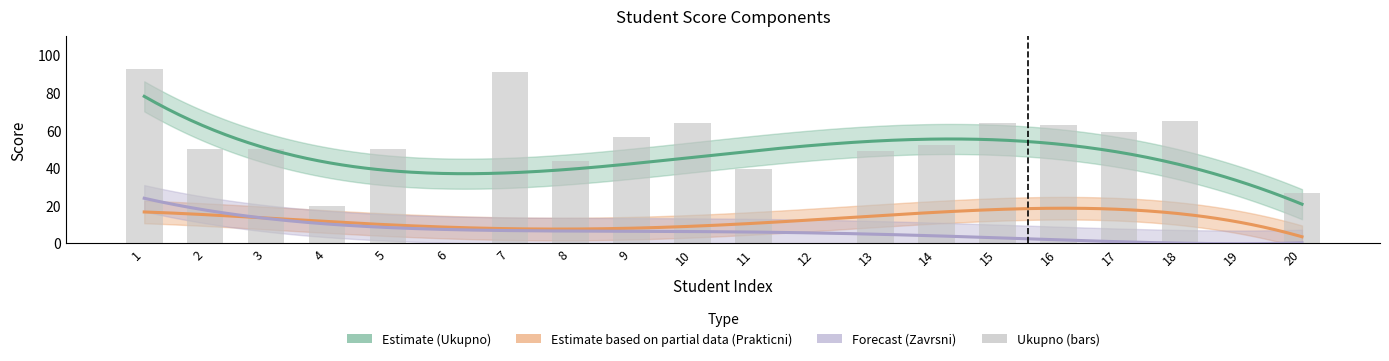

At which label does the data first exceed 50?

1